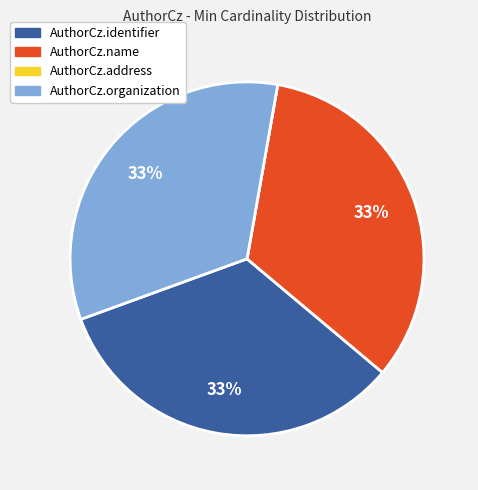

Is there any slice that represents more than half of the pie?

No